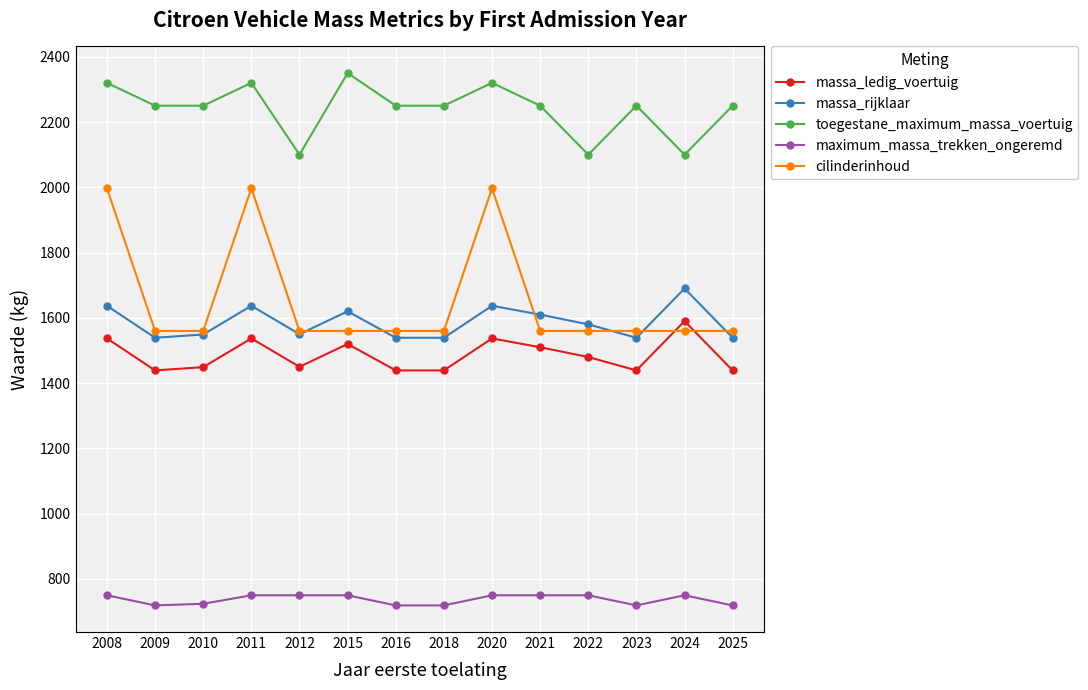

Where do cilinderinhoud and massa_ledig_voertuig first cross each other?

2023 and 2024